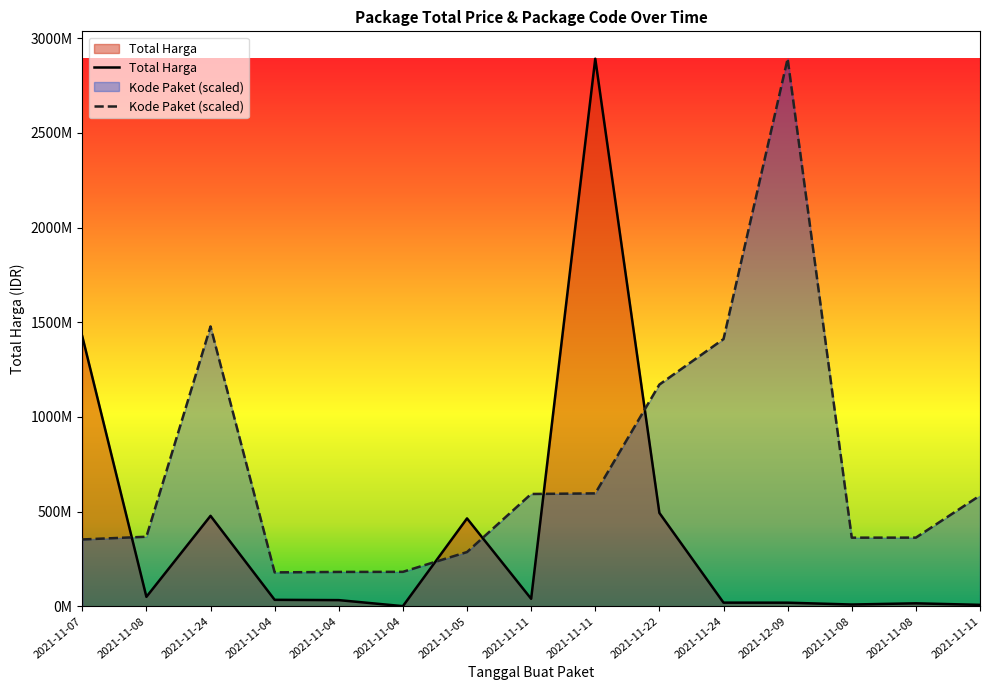

Where is the first local maximum for Kode Paket?

2021-11-24